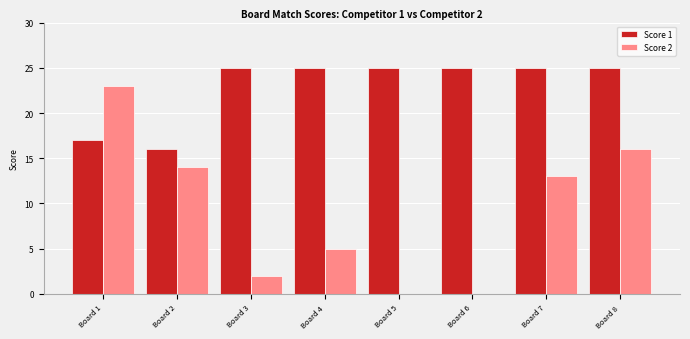

Between Board 2 and Board 5, which series saw the biggest shift?

Score 2